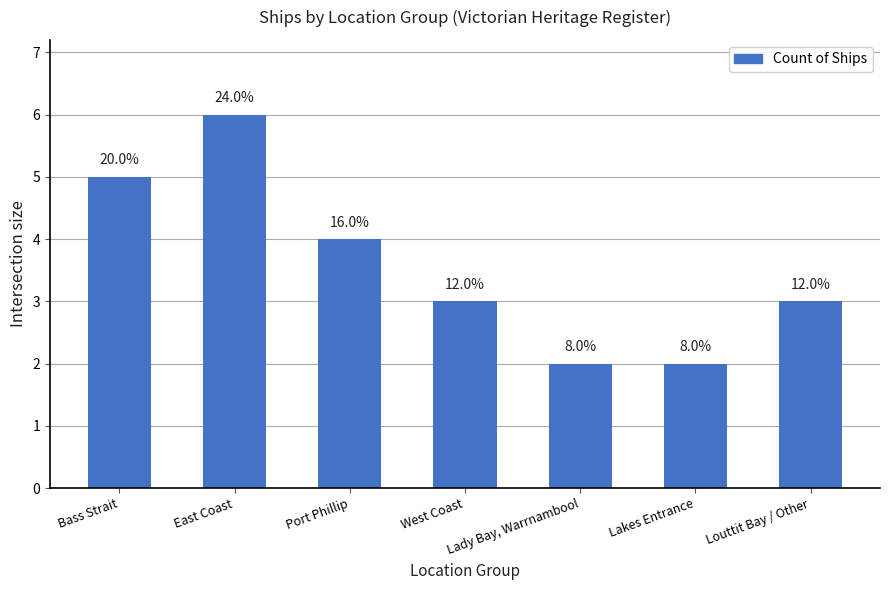

What is the sum of the values at Port Phillip and Lakes Entrance?

6